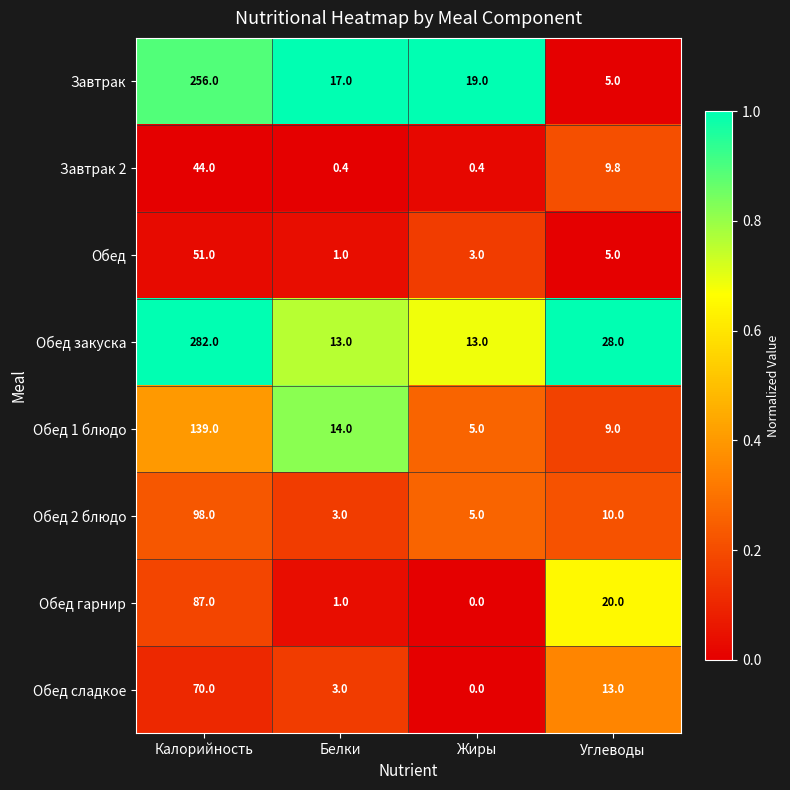

What is the spread (max minus min) of values at Жиры?

19.0